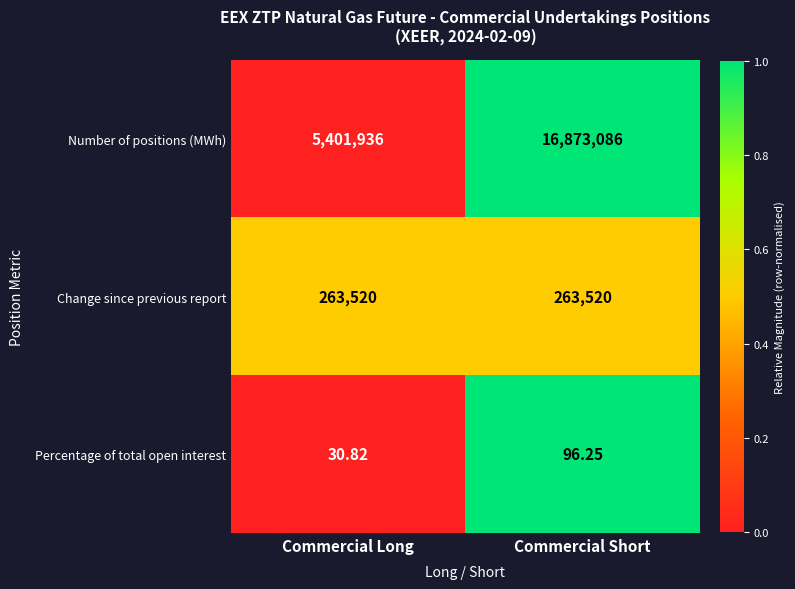

Which series has the largest range (max minus min)?

Number of positions (MWh)